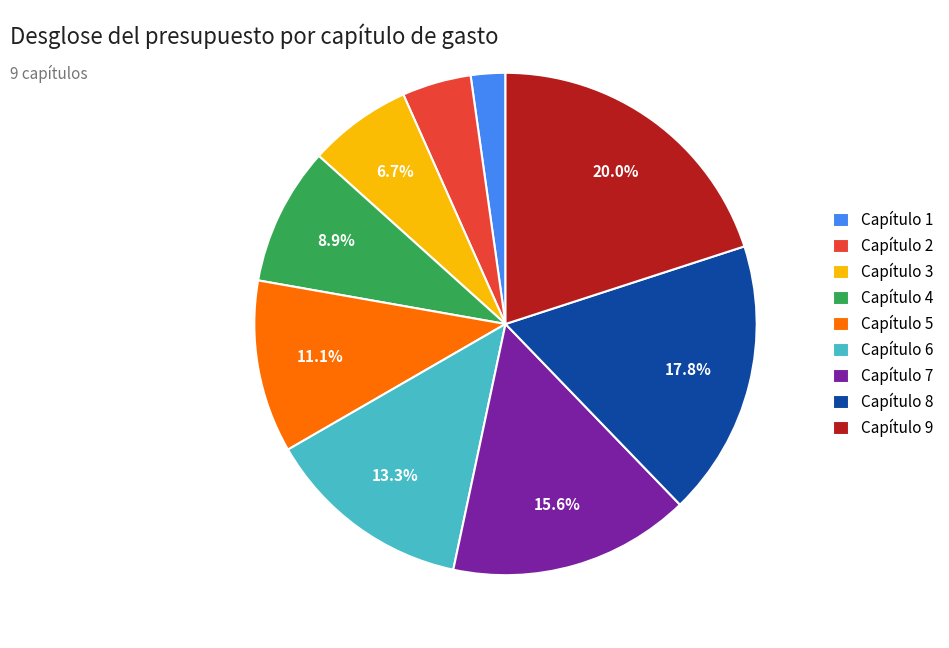

Which has a higher value, Capítulo 5 or Capítulo 3?

Capítulo 5